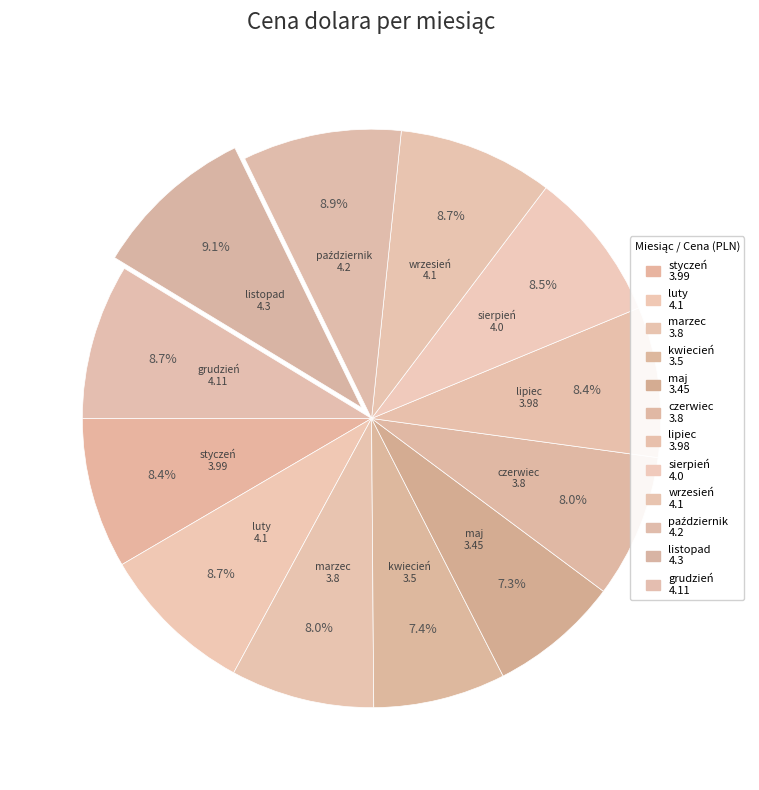

To the nearest percent, what portion does maj represent?

7%